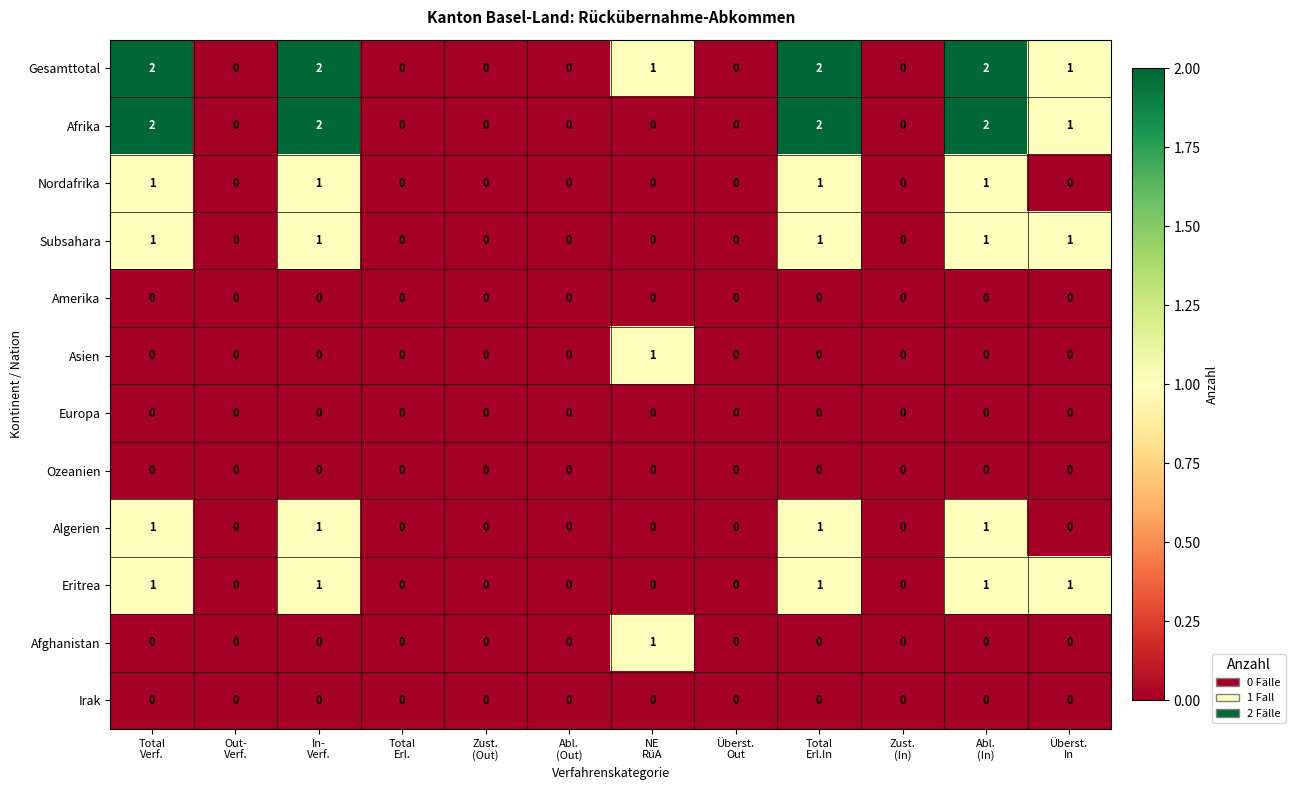

How many Gesamttotal values are between 0 and 2?

12